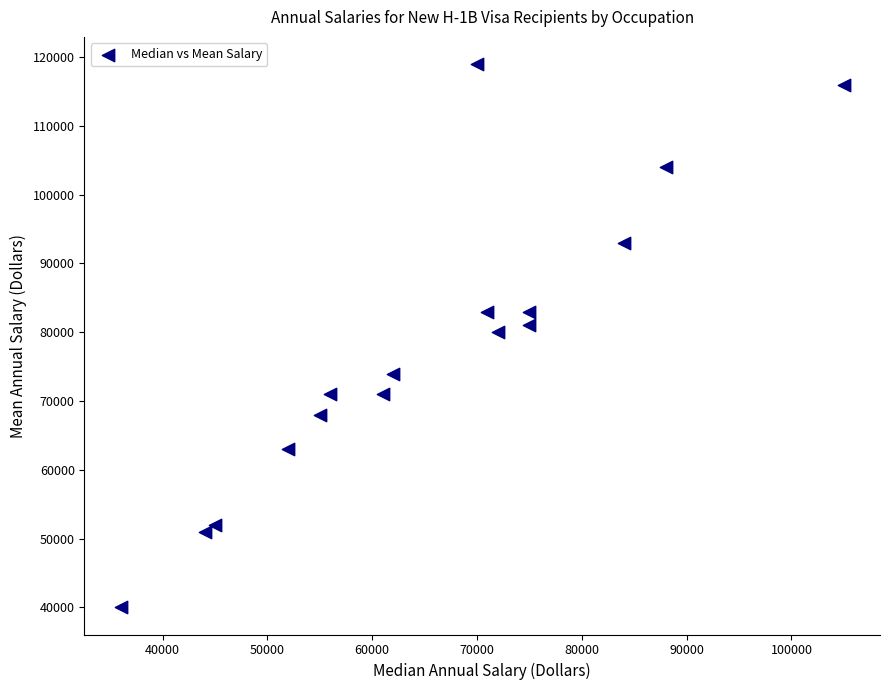

What is the range of Y values (max minus min)?

79000